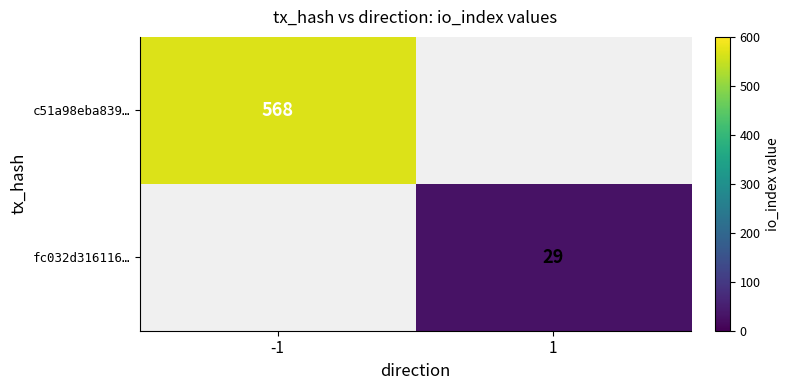

Is the value of fc032d316116… at 1 greater than the value of c51a98eba839… at -1?

No